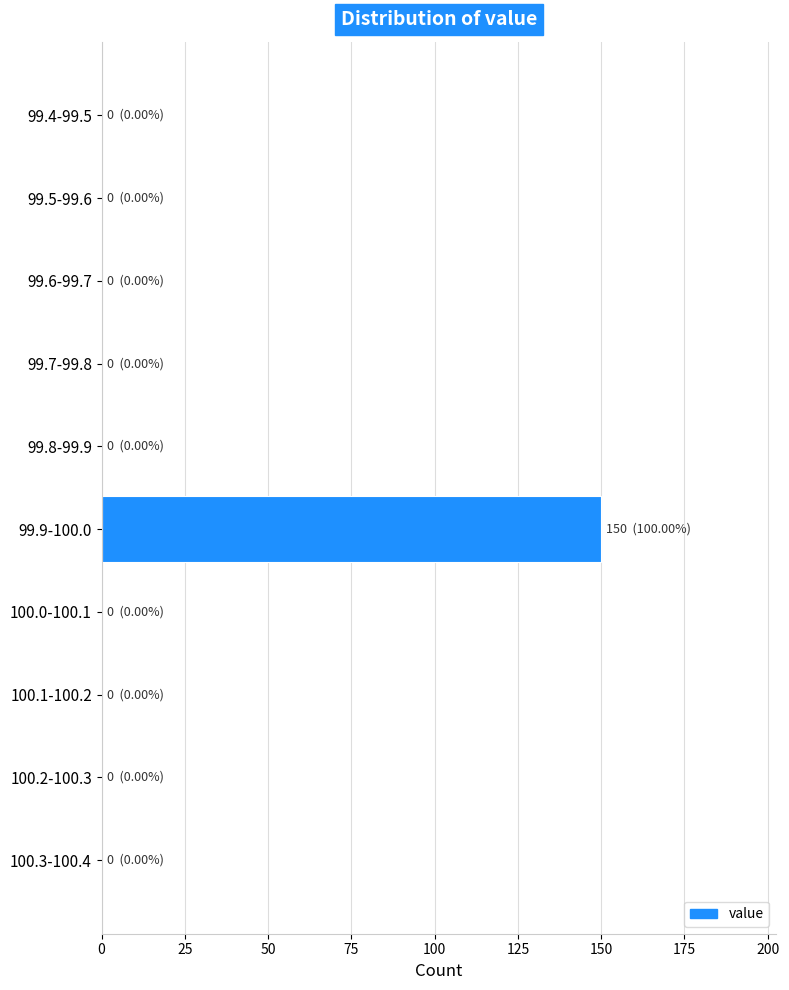

Reading top to bottom, extract all data points from this chart.

99.4-99.5=0	99.5-99.6=0	99.6-99.7=0	99.7-99.8=0	99.8-99.9=0	99.9-100.0=150	100.0-100.1=0	100.1-100.2=0	100.2-100.3=0	100.3-100.4=0